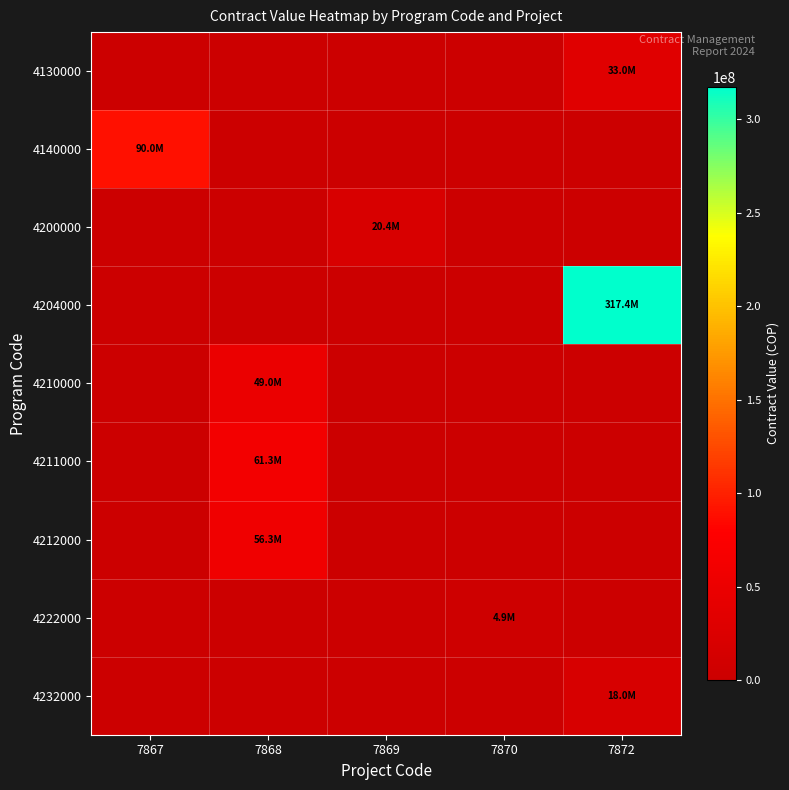

At how many categories does at least one series exceed 218597391?

1